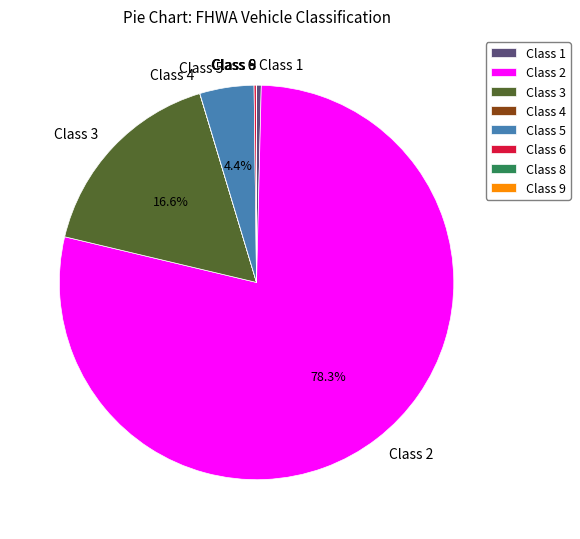

What is the largest slice in the pie chart?

Class 2